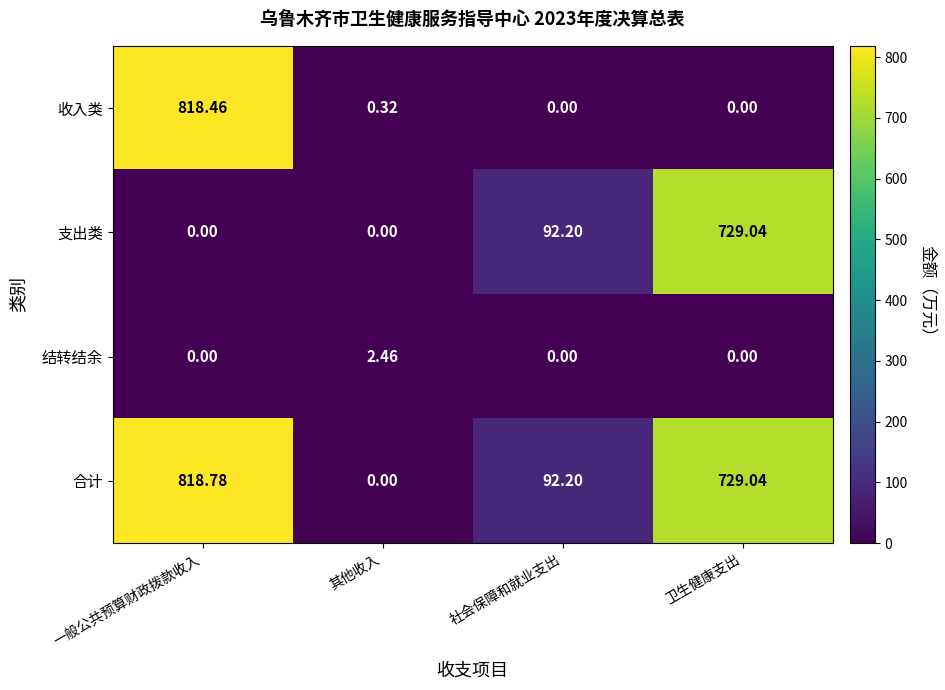

Which category has the highest value in the 结转结余 series?

其他收入